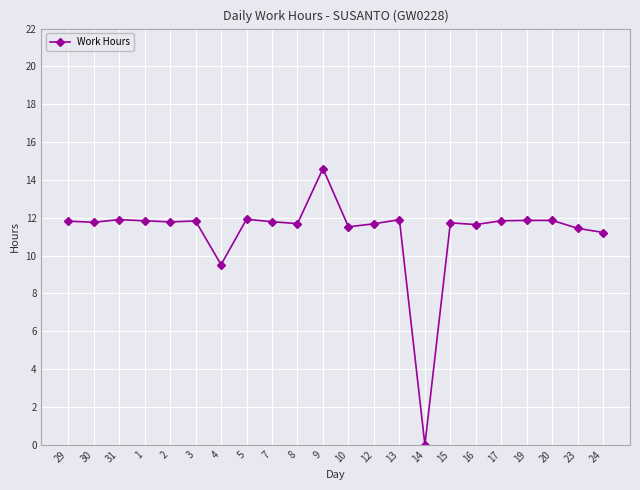

What is the difference between the second highest and second lowest values?

2.4